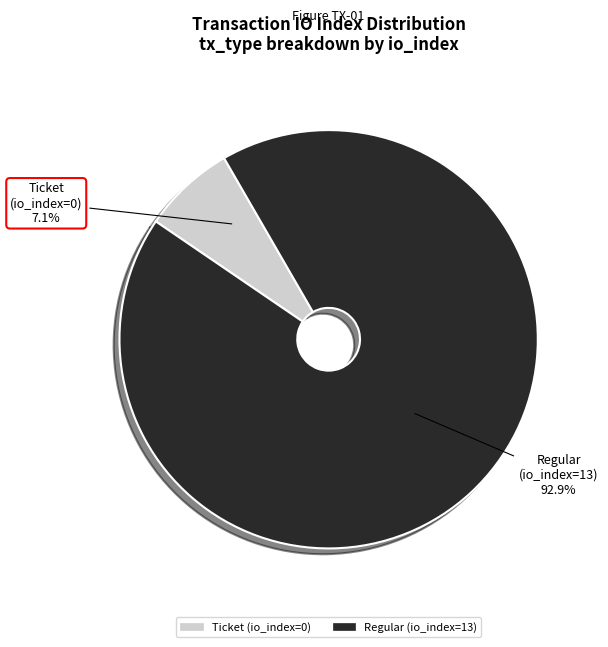

Which category has the smallest portion of the pie?

Ticket (io_index=0)